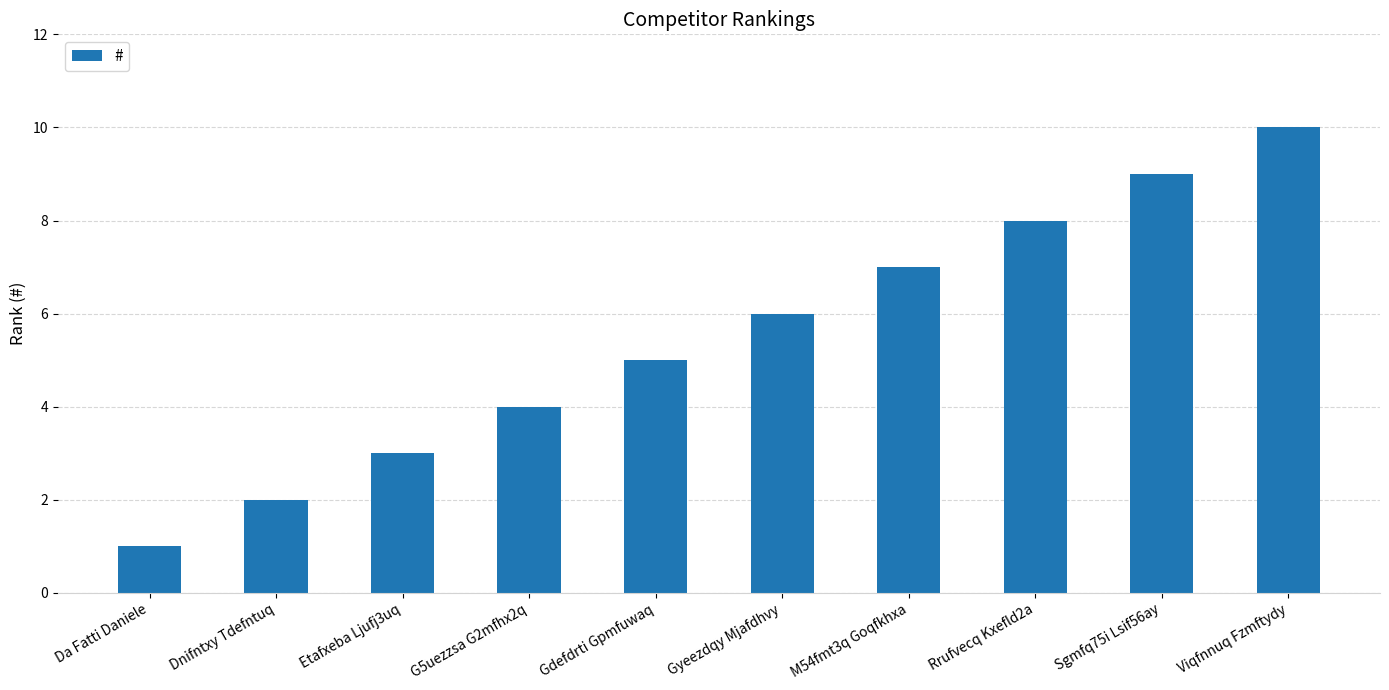

The chart shows a value of 10 at M54fmt3q Goqfkhxa. True or false?

False